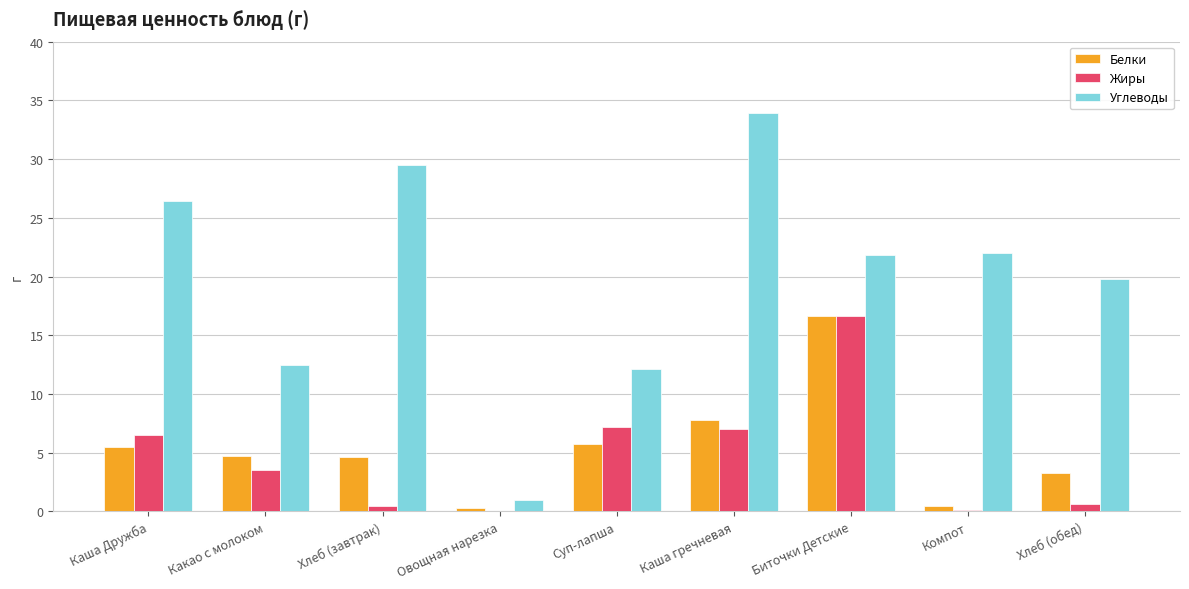

The value of Углеводы at Компот is 11.0. True or false?

False